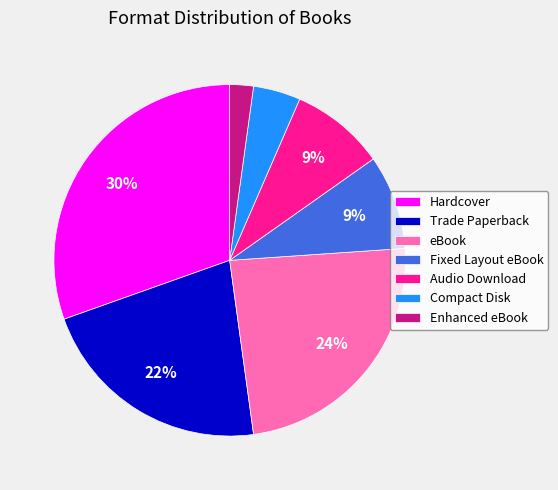

Combined, do Hardcover and Compact Disk account for over 50%?

No